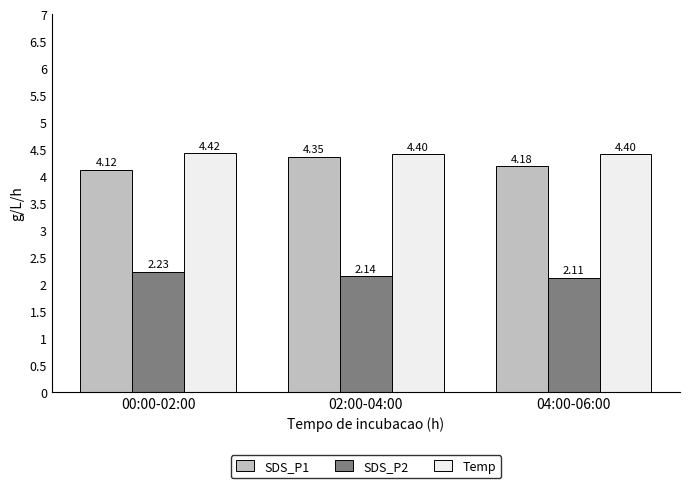

The value of SDS_P2 at 02:00-04:00 is 0.4. True or false?

False